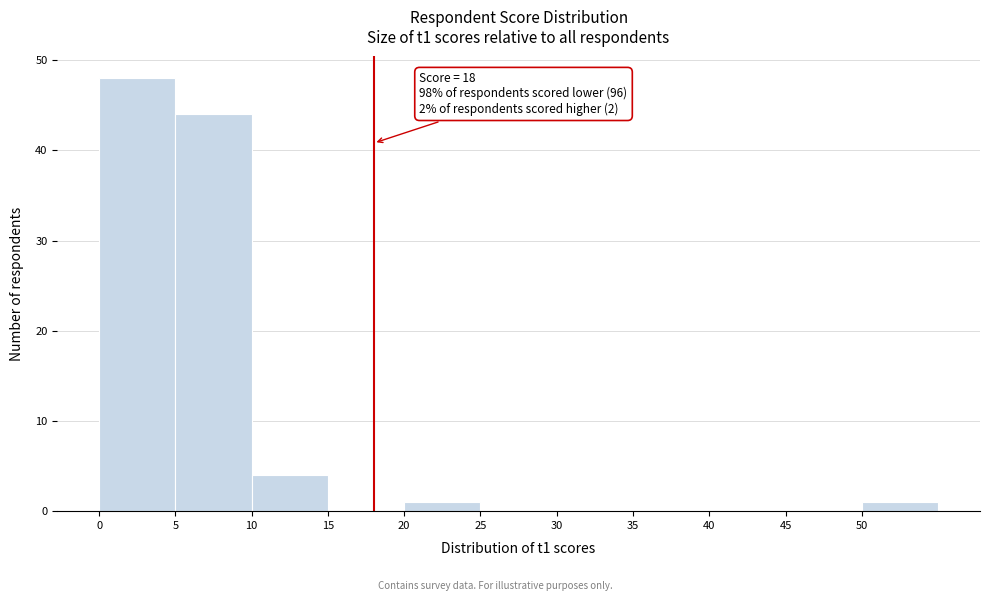

Which range on the x-axis has the tallest bar?

0 to 5